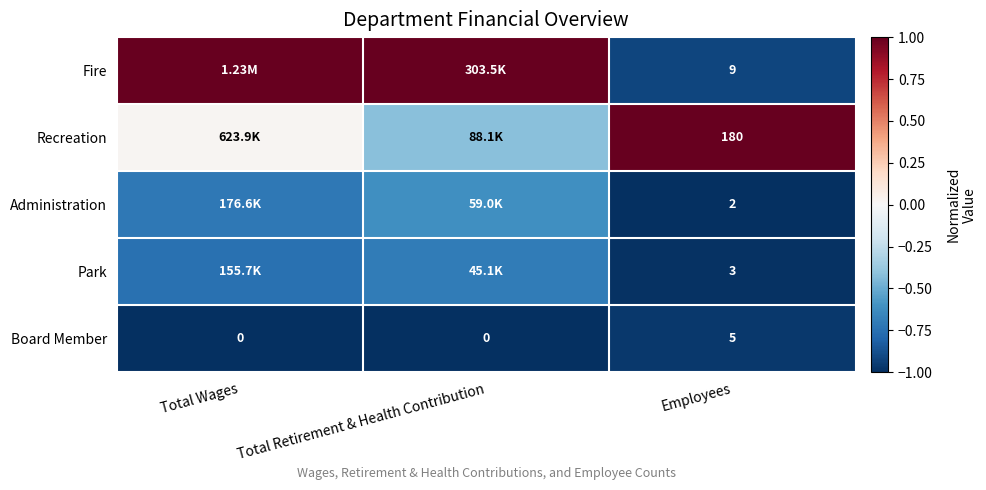

Is the value of Fire at Employees greater than the value of Administration at Employees?

Yes